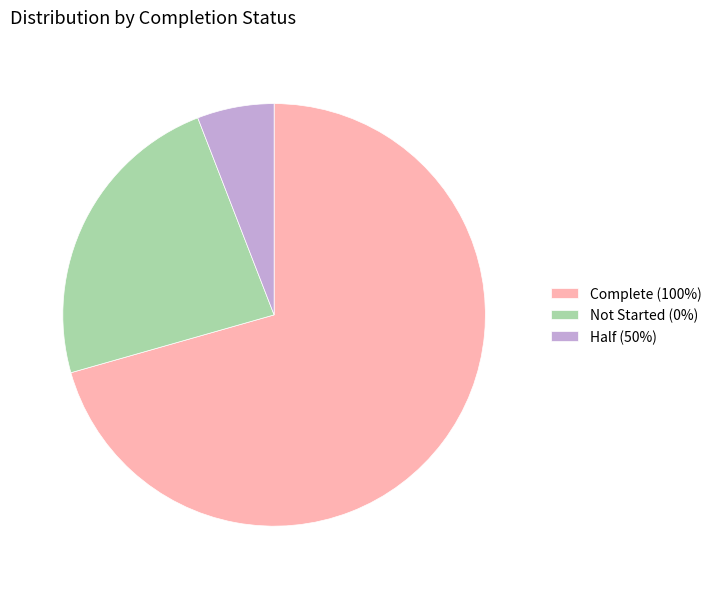

Combined, do Not Started (0%) and Complete (100%) account for over 50%?

Yes